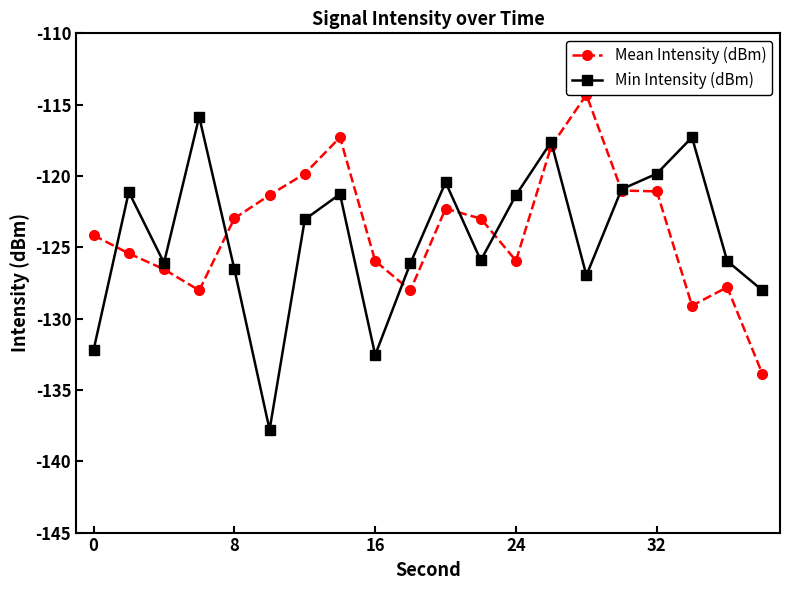

What are all the series names shown in the legend?

Mean Intensity (dBm), Min Intensity (dBm)